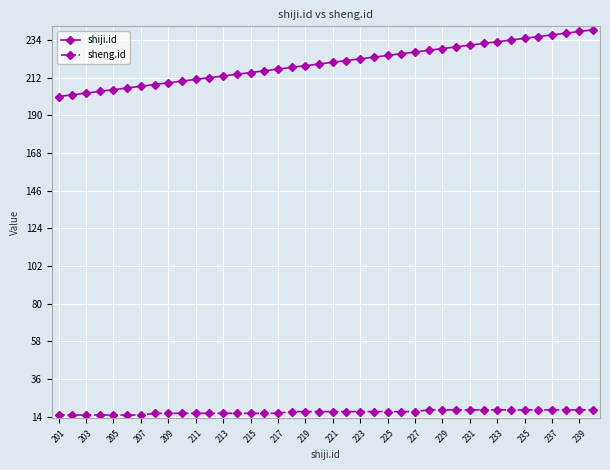

Which series has the widest spread of values?

shiji.id